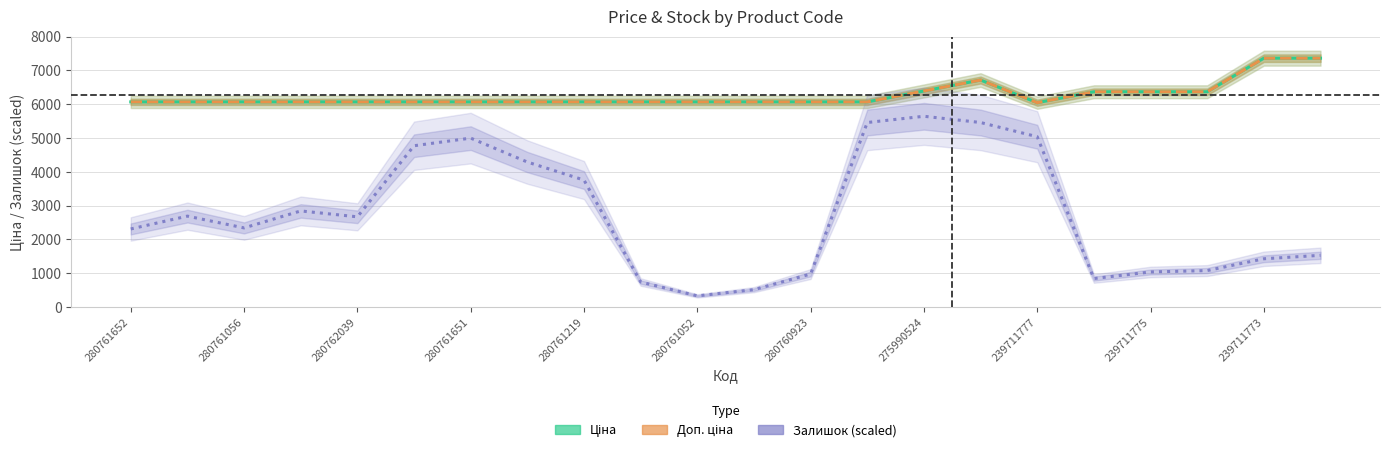

At which category is the sum across all series the highest?

15